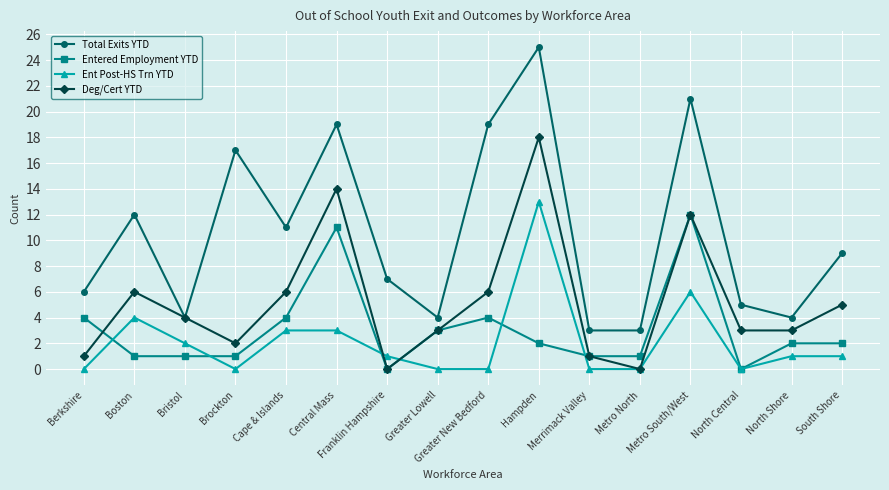

What is the total value across all series at Greater Lowell?

10